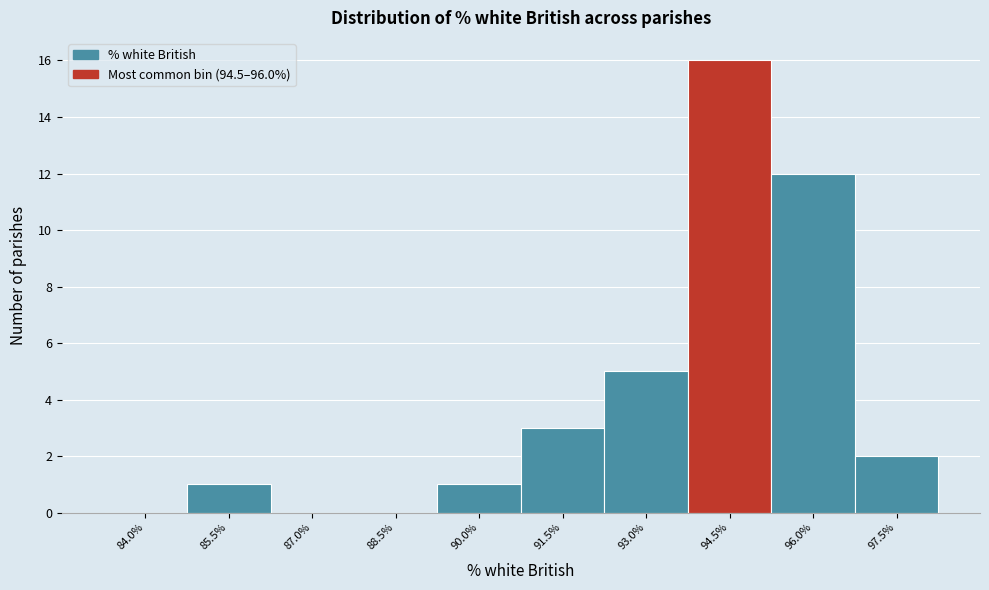

Reading right to left, extract all data points from this chart.

97.5%=2	96.0%=12	94.5%=16	93.0%=5	91.5%=3	90.0%=1	88.5%=0	87.0%=0	85.5%=1	84.0%=0